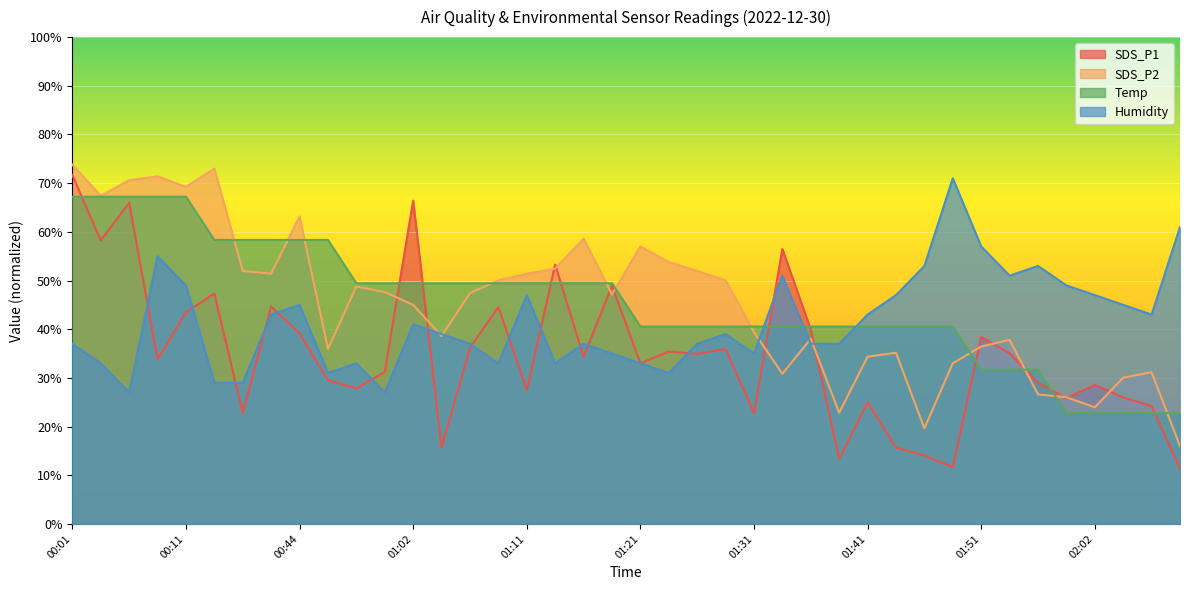

Rank the series at 00:39 from lowest to highest value.

Humidity, SDS_P1, SDS_P2, Temp